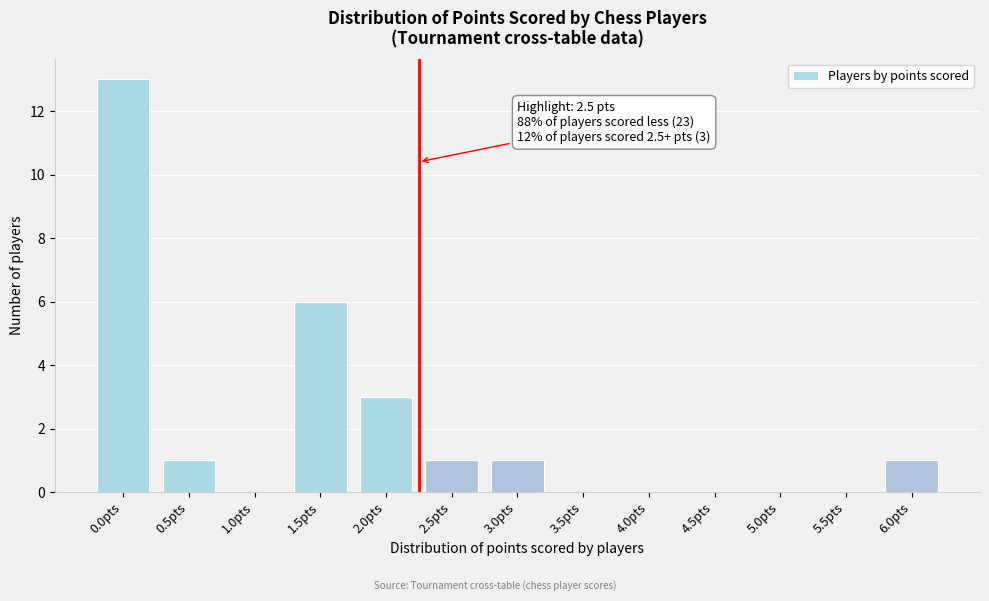

Reading left to right, extract all data points from this chart.

0.0pts=13	0.5pts=1	1.0pts=0	1.5pts=6	2.0pts=3	2.5pts=1	3.0pts=1	3.5pts=0	4.0pts=0	4.5pts=0	5.0pts=0	5.5pts=0	6.0pts=1